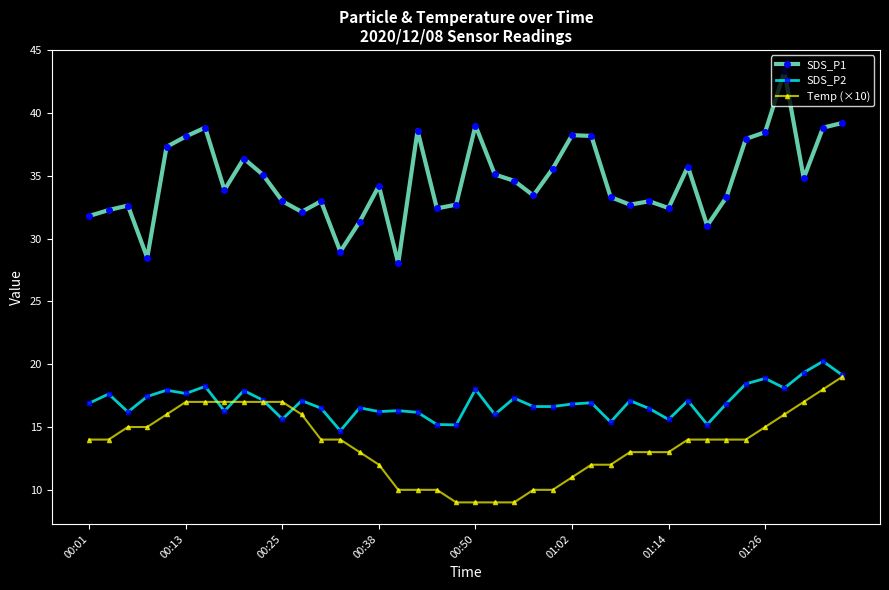

True or false: SDS_P2 and SDS_P1 cross at least once.

False